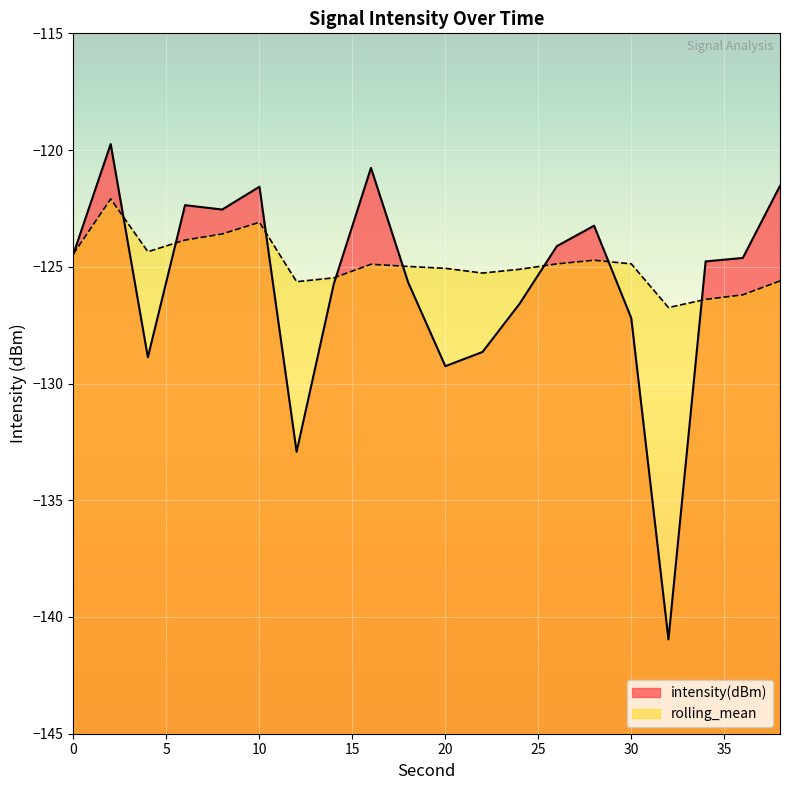

Which series has the widest spread of values?

intensity(dBm)